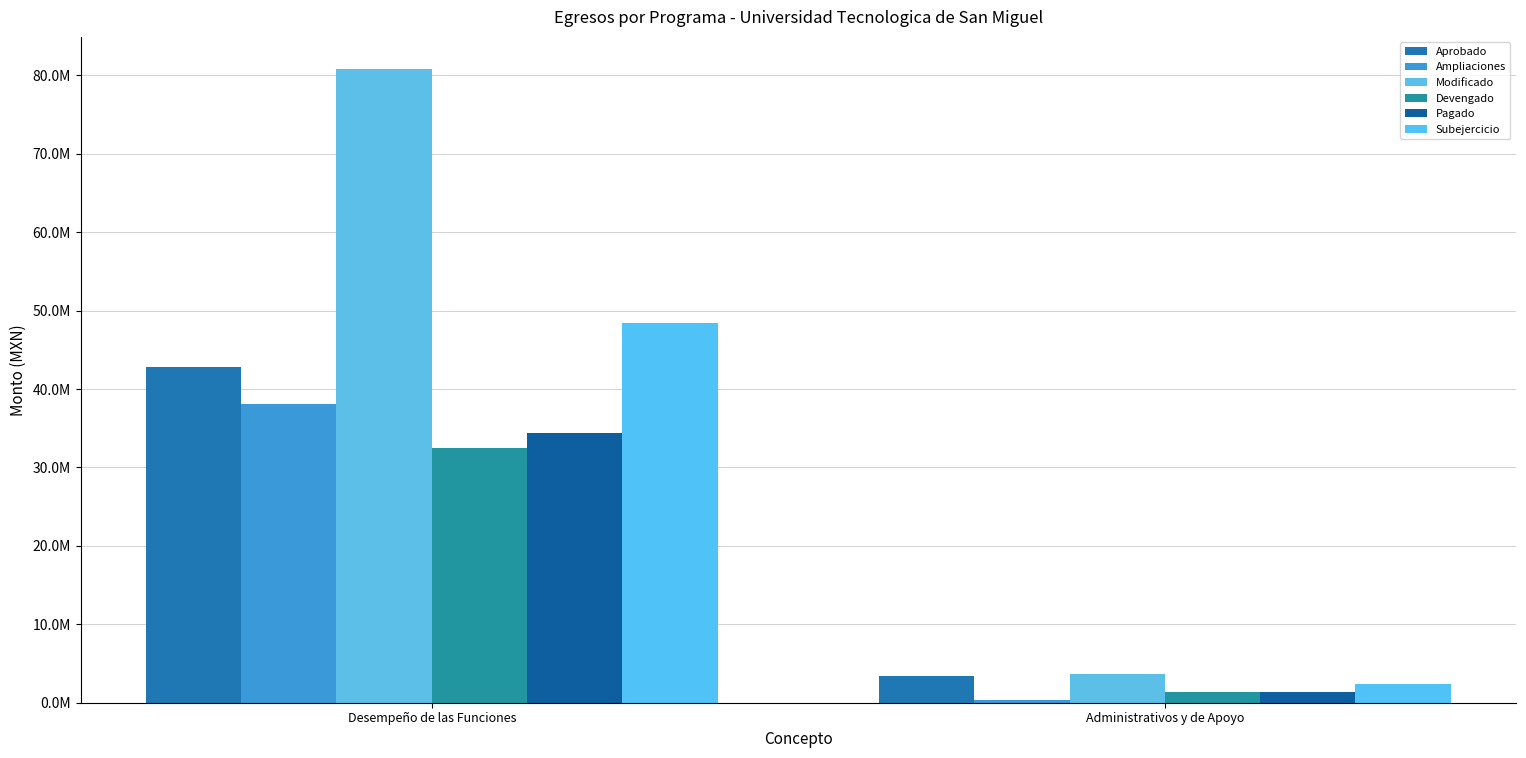

Which series has the largest total across all categories?

Modificado